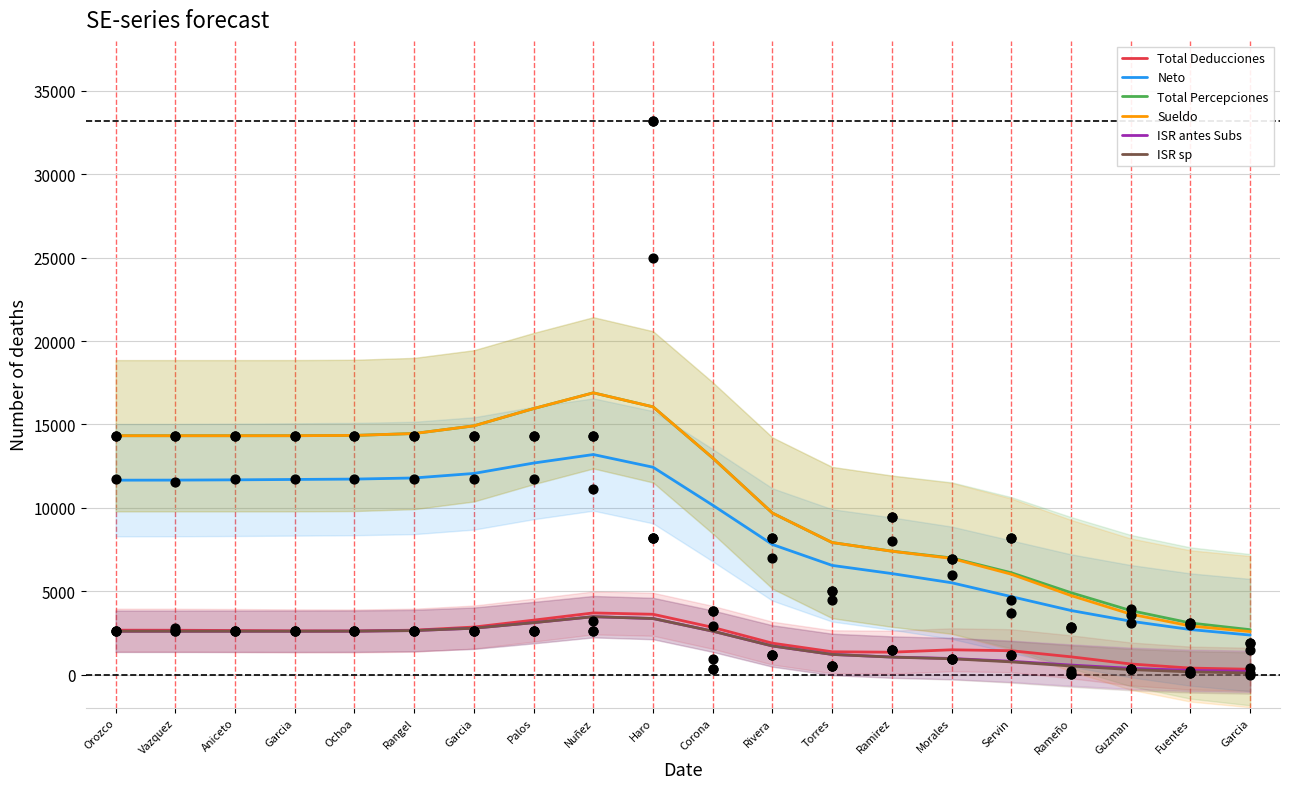

At which category is the sum across all series the highest?

Nuñez